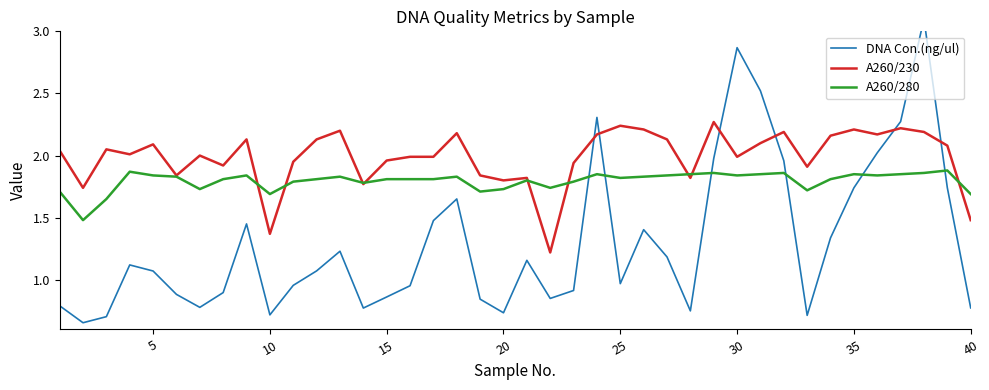

What is the minimum value for A260/280?

1.5